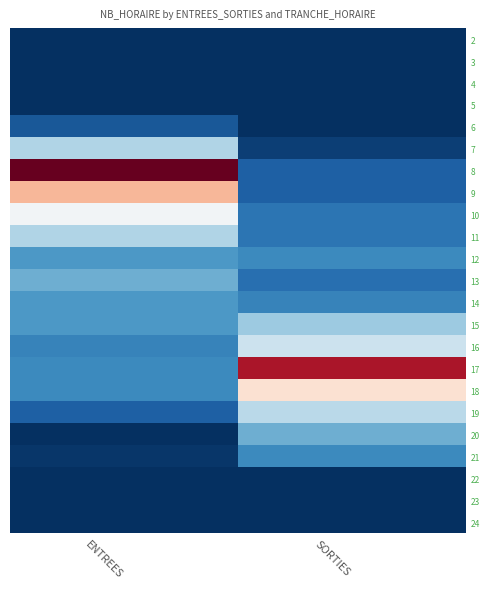

Count the number of data series in this chart.

23